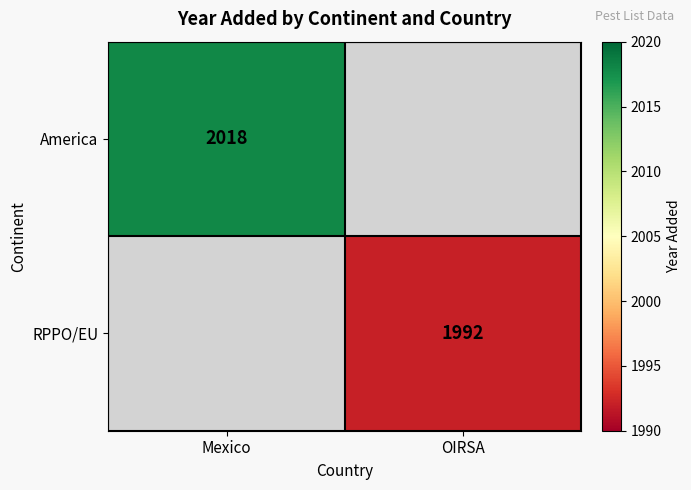

True or false: America has a value of 3606 at Mexico.

False